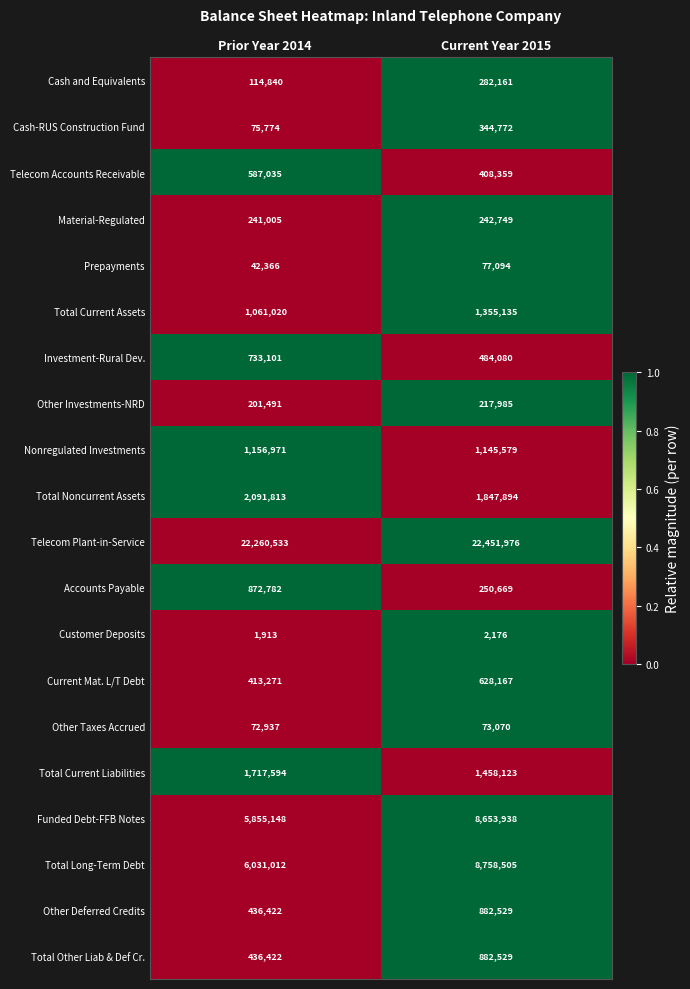

Read the Accounts Payable value at Prior Year 2014, to the nearest 100.

872800